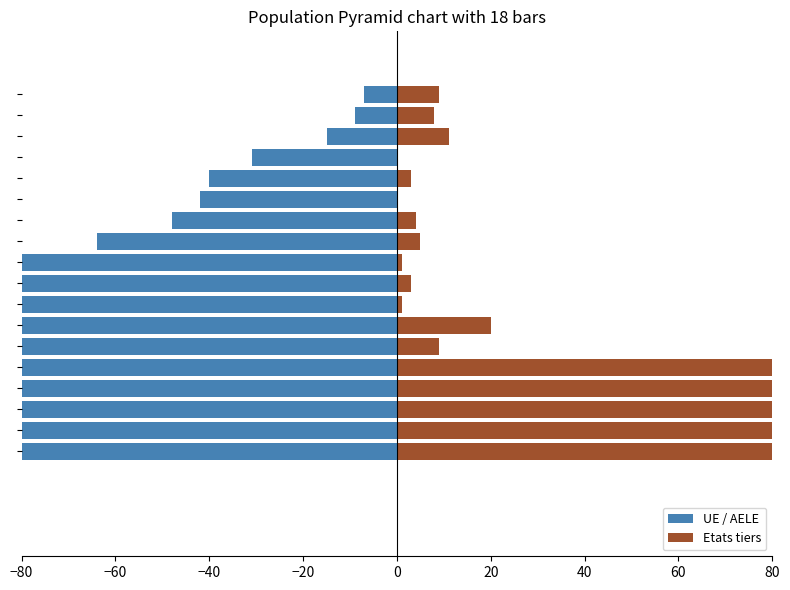

What is the lowest value of the UE / AELE series?

-6252